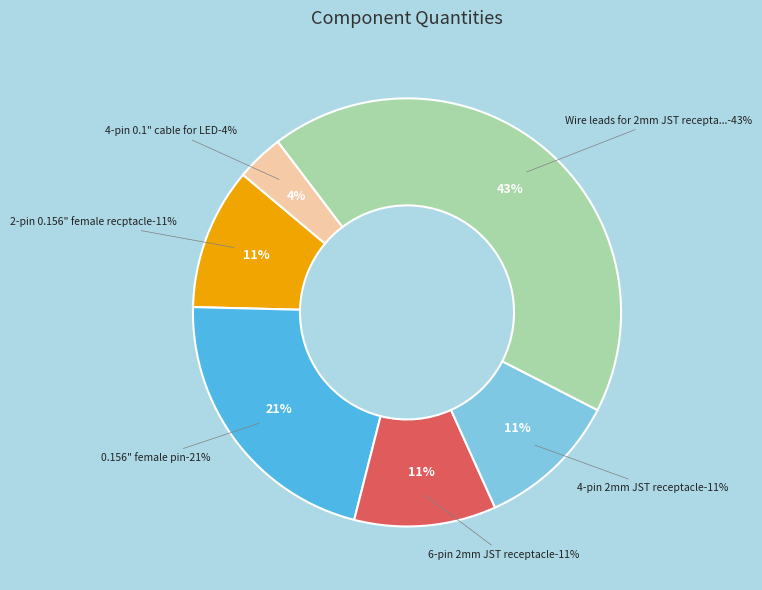

To the nearest percent, what is the difference between the largest and smallest slice percentages?

39%